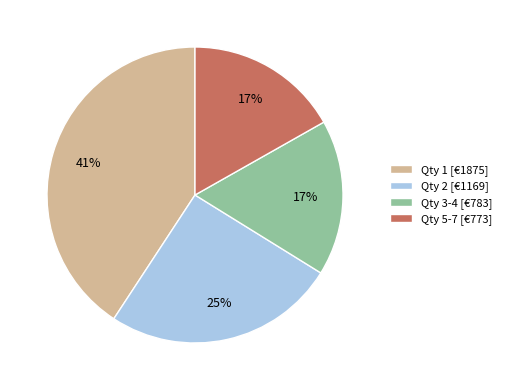

True or false: Qty 3-4 [€783] accounts for 17% of the total.

True